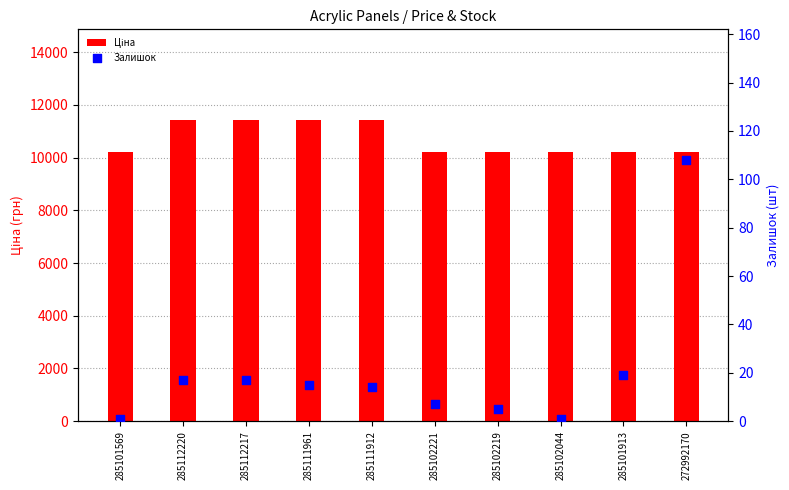

What is the total value across all series at 285102044?

10197.7